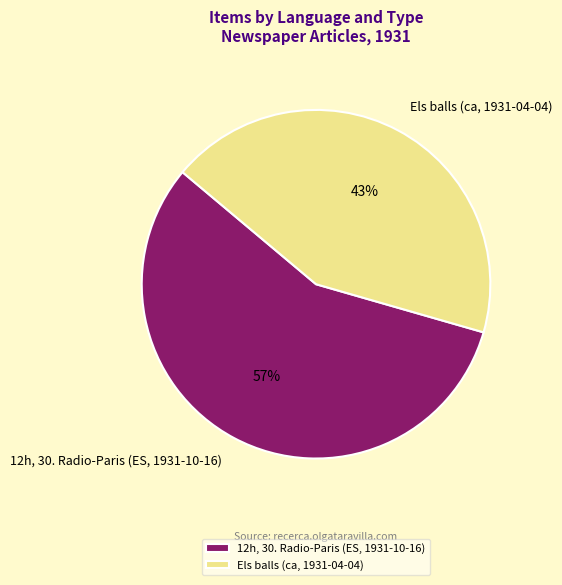

The Els balls (ca, 1931-04-04) slice represents 53% of the pie. True or false?

False